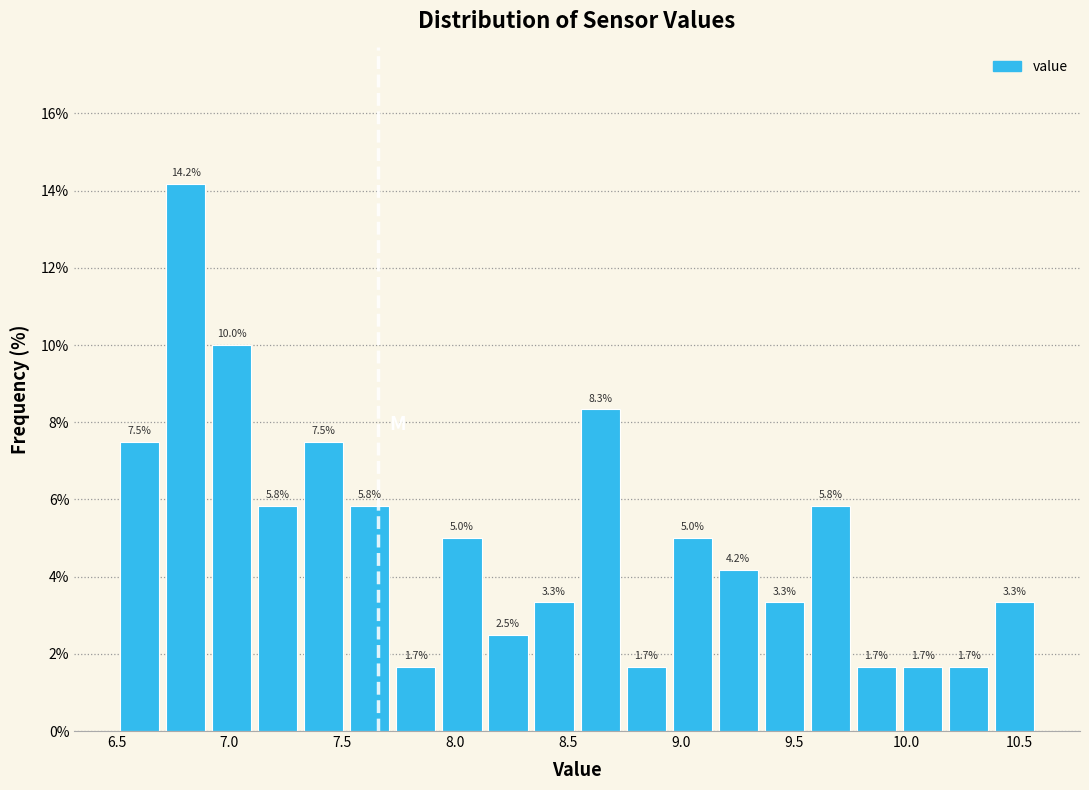

Reading left to right, list every bar in this chart as the range it spans on the x-axis followed by its height. The bar edges are not printed on the chart, so give them approximately, as read against the axis.

6.50 to 6.70: 7.5
6.70 to 6.90: 14.2
6.90 to 7.10: 10.0
7.10 to 7.30: 5.8
7.30 to 7.50: 7.5
7.50 to 7.70: 5.8
7.70 to 7.95: 1.7
7.95 to 8.15: 5.0
8.15 to 8.35: 2.5
8.35 to 8.55: 3.3
8.55 to 8.75: 8.3
8.75 to 8.95: 1.7
8.95 to 9.15: 5.0
9.15 to 9.35: 4.2
9.35 to 9.55: 3.3
9.55 to 9.75: 5.8
9.75 to 9.95: 1.7
9.95 to 10.15: 1.7
10.15 to 10.40: 1.7
10.40 to 10.60: 3.3